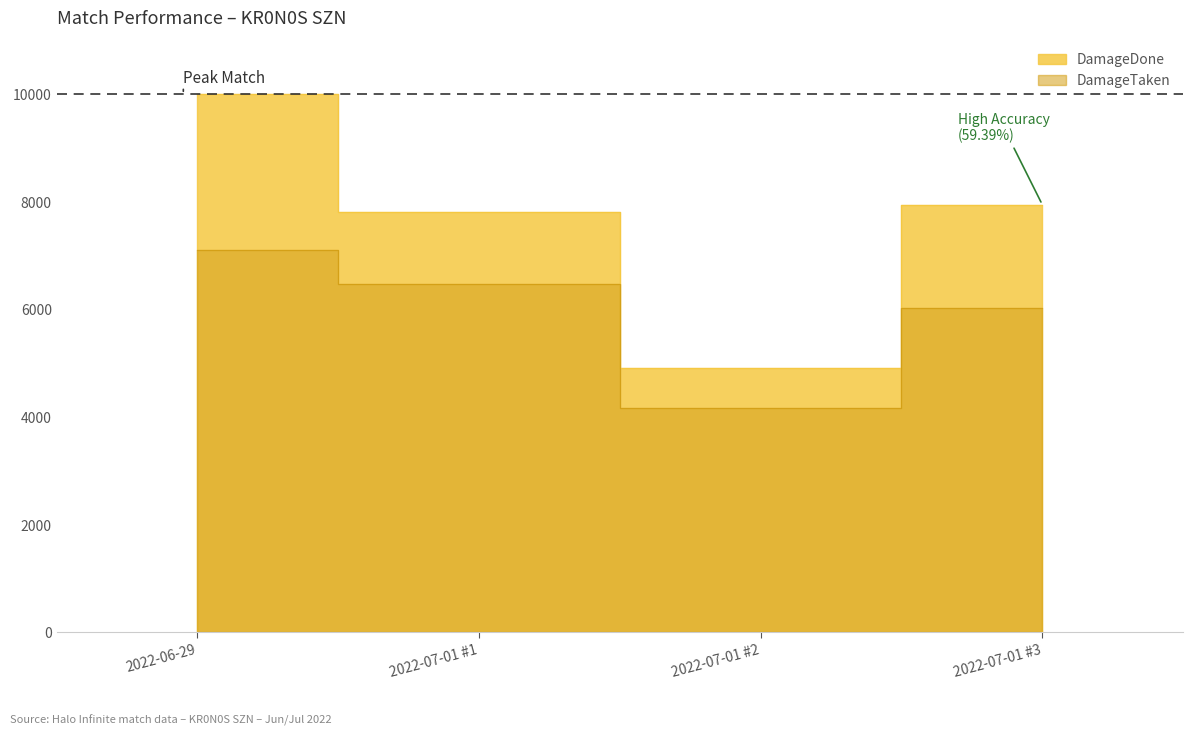

Which series has the largest range (max minus min)?

DamageDone